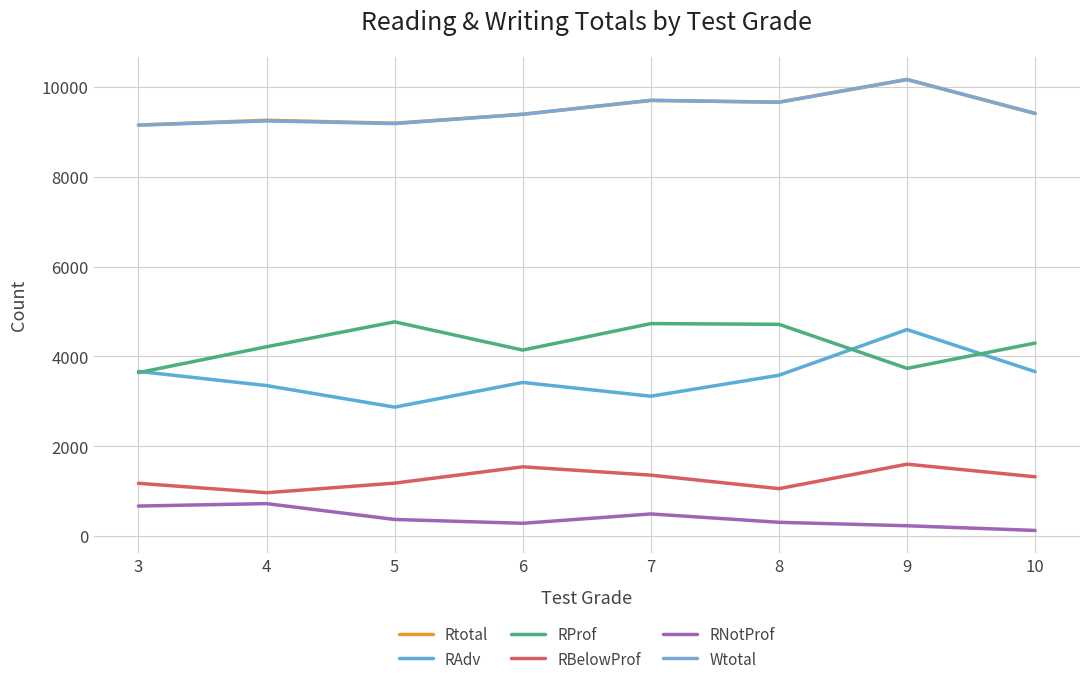

What is the sum of the RBelowProf values at 5 and 8?

2237